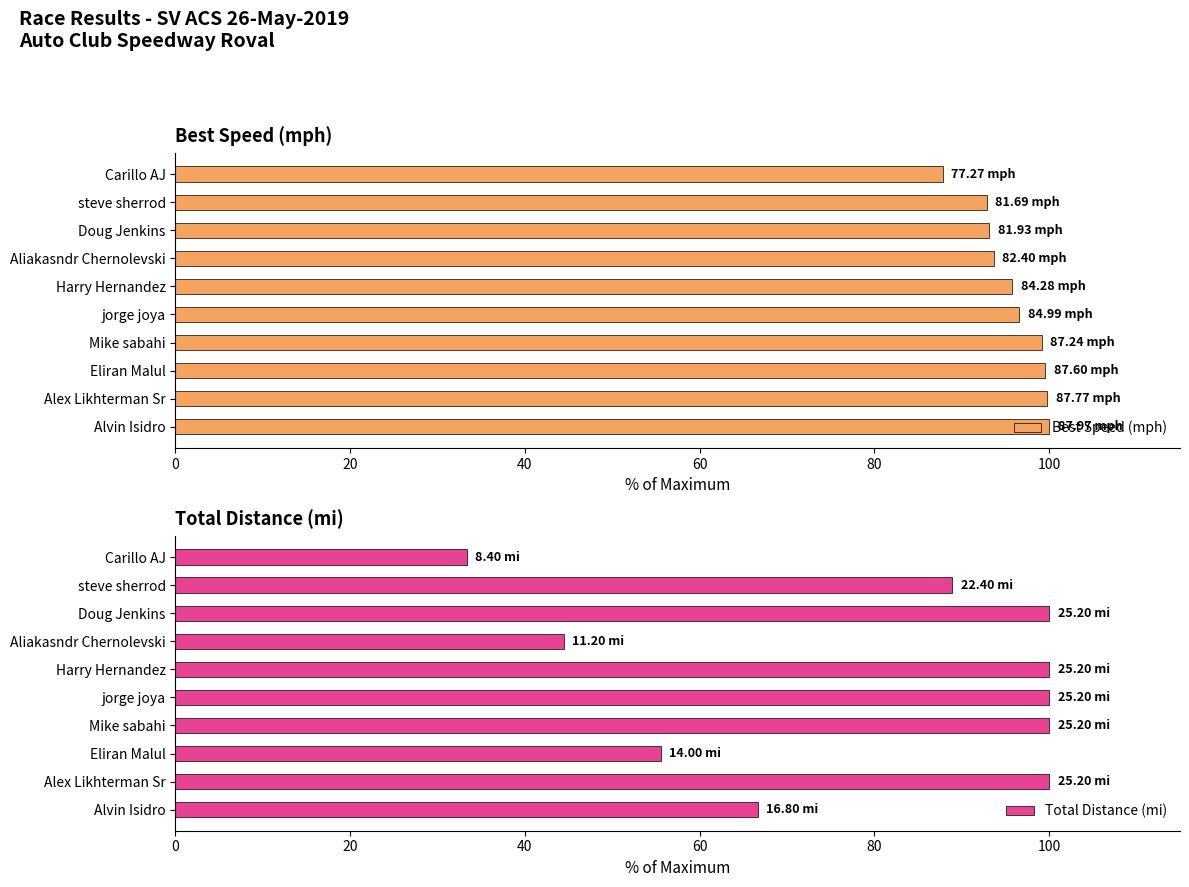

What is the average value of the Best Speed (mph) series?

95.8